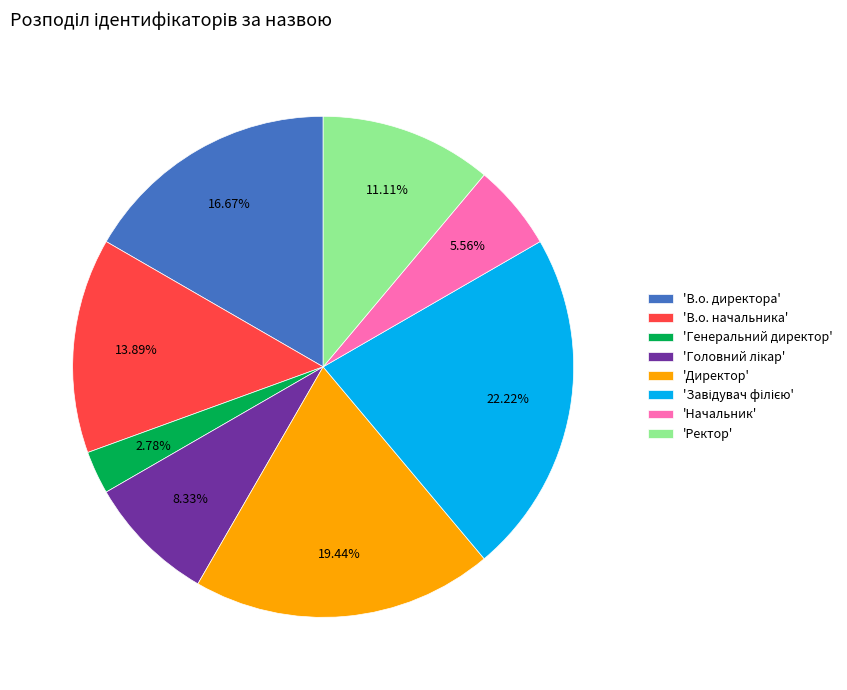

What is the ratio of the value at 'Директор' to the value at 'В.о. директора'?

1.2